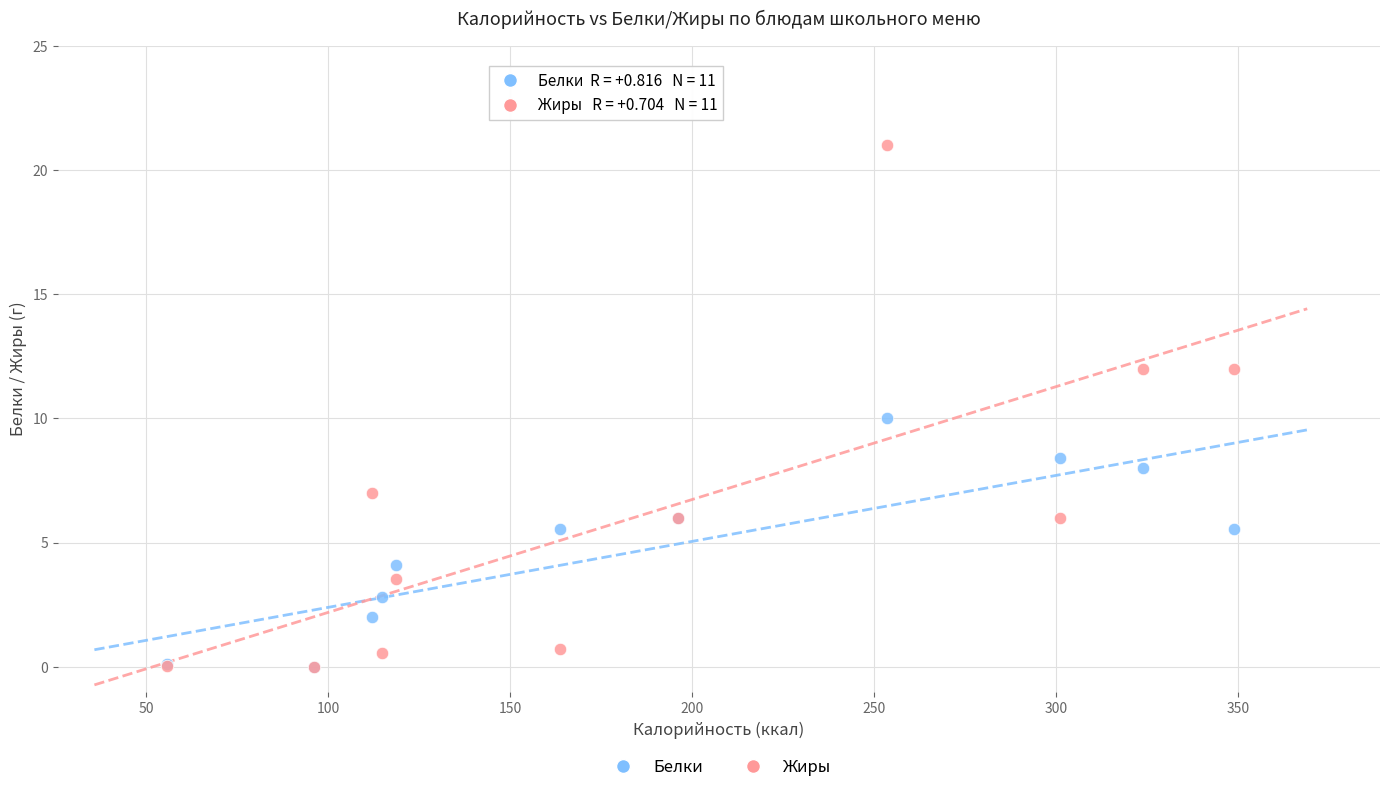

Which series contains the highest Y value?

Жиры